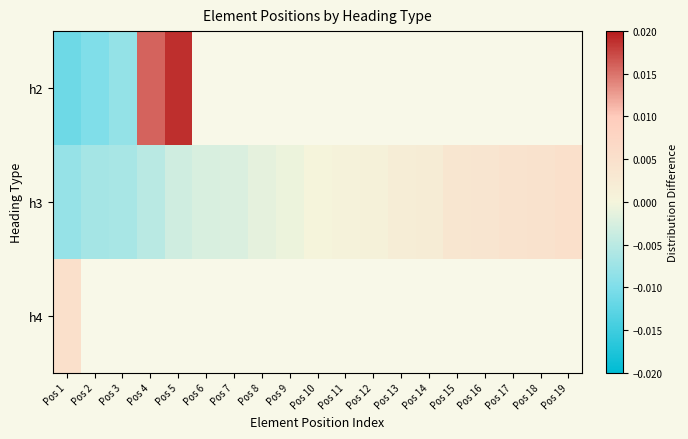

At which label is h2 closest to 0?

Pos 3